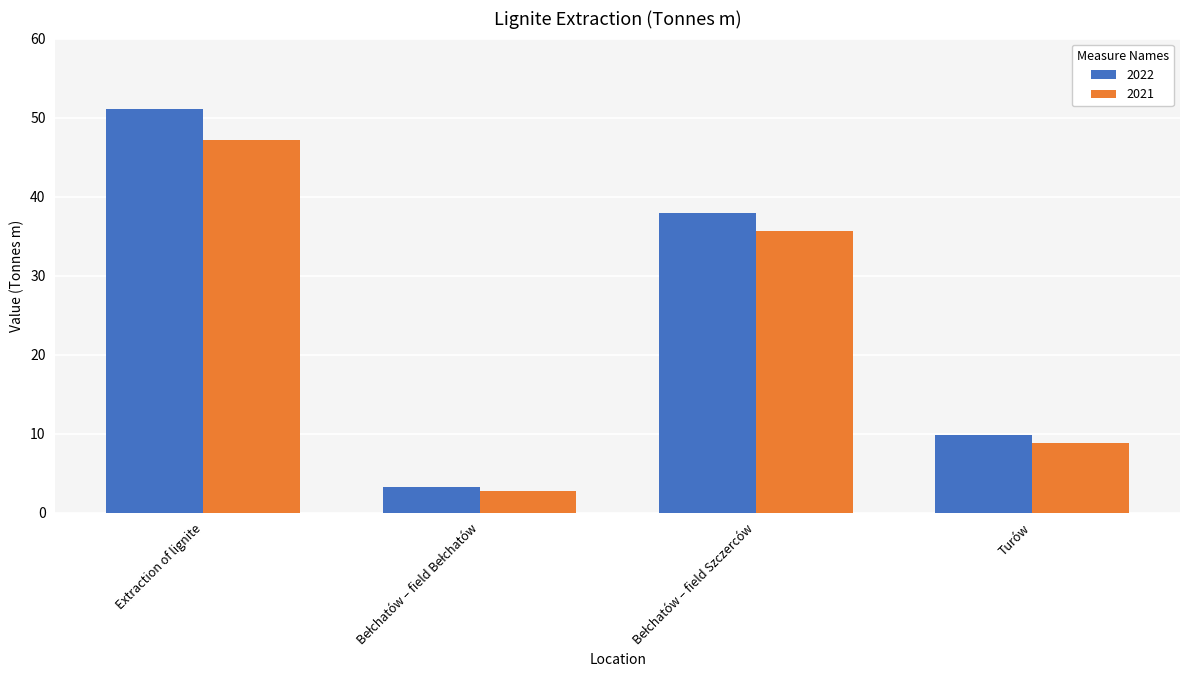

Where does the 2021 series first go above 35?

Extraction of lignite